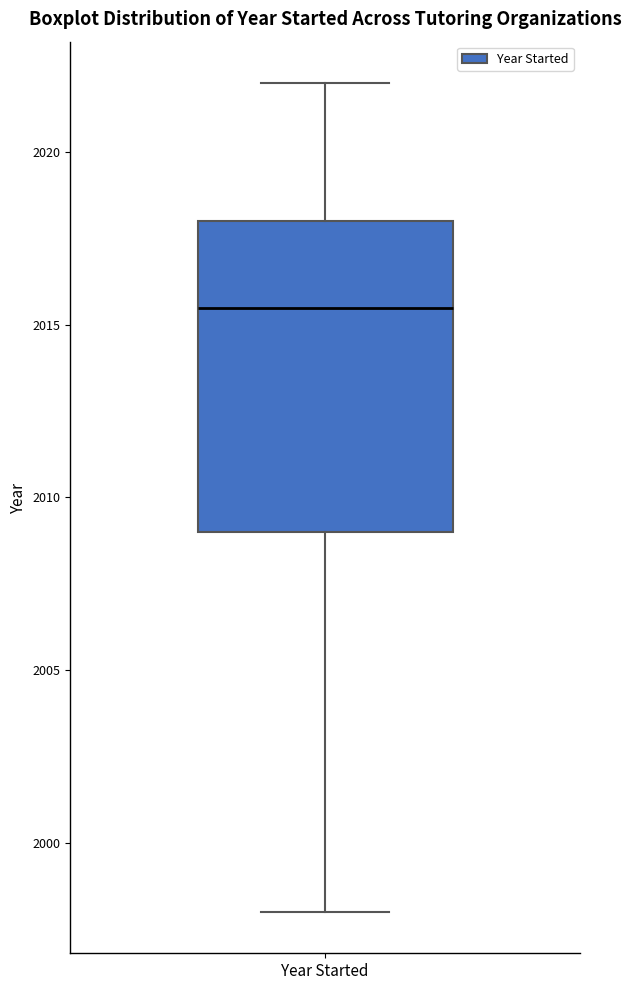

Transcribe this box plot: give where the median line is, the range the box spans, and where the two whiskers end, as read against the y-axis. The values are not printed on the chart, so give them approximately, as read against the axis.

median 2015.5, box 2009.0 to 2018.0, whiskers 1998.0 to 2022.0